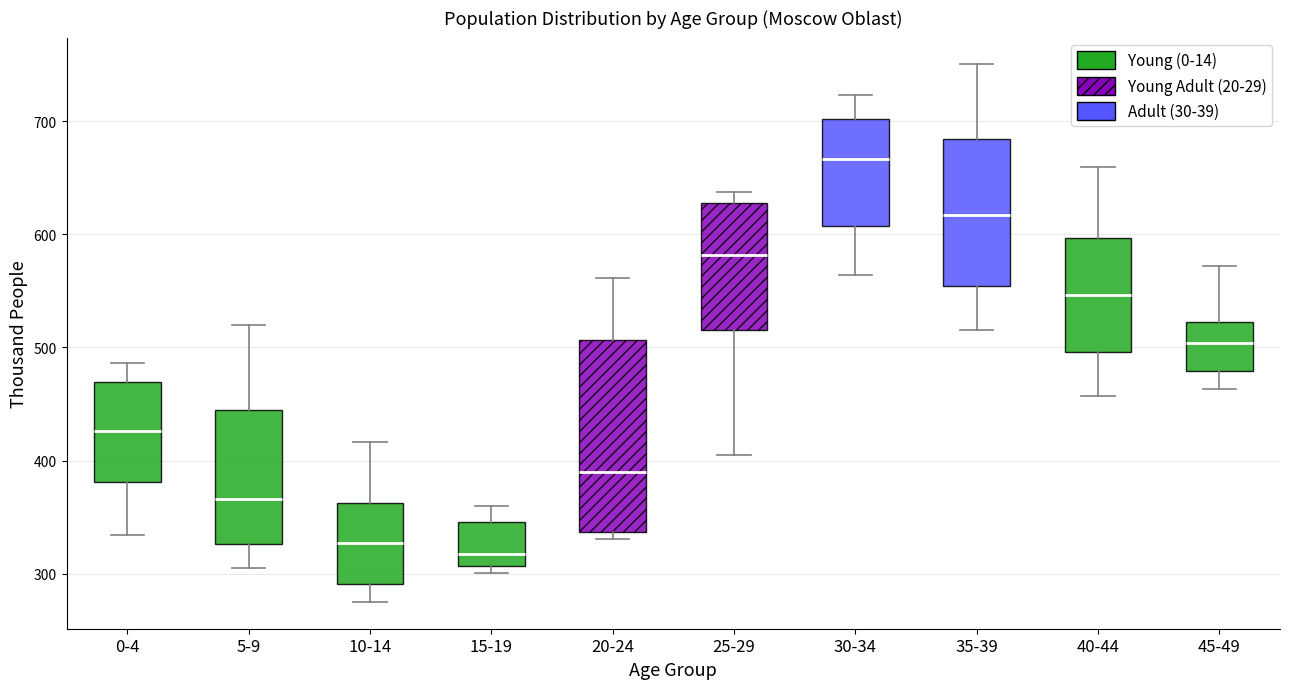

Reading left to right, read every box against the y-axis: the position of its median line, the range the box covers, and the ends of its whiskers. The values are not printed on the chart, so give them approximately, as read against the axis.

0-4: median 430, box 380 to 470, whiskers 330 to 490
5-9: median 370, box 330 to 440, whiskers 310 to 520
10-14: median 330, box 290 to 360, whiskers 280 to 420
15-19: median 320, box 310 to 350, whiskers 300 to 360
20-24: median 390, box 340 to 510, whiskers 330 to 560
25-29: median 580, box 520 to 630, whiskers 410 to 640
30-34: median 670, box 610 to 700, whiskers 560 to 720
35-39: median 620, box 550 to 680, whiskers 520 to 750
40-44: median 550, box 500 to 600, whiskers 460 to 660
45-49: median 500, box 480 to 520, whiskers 460 to 570